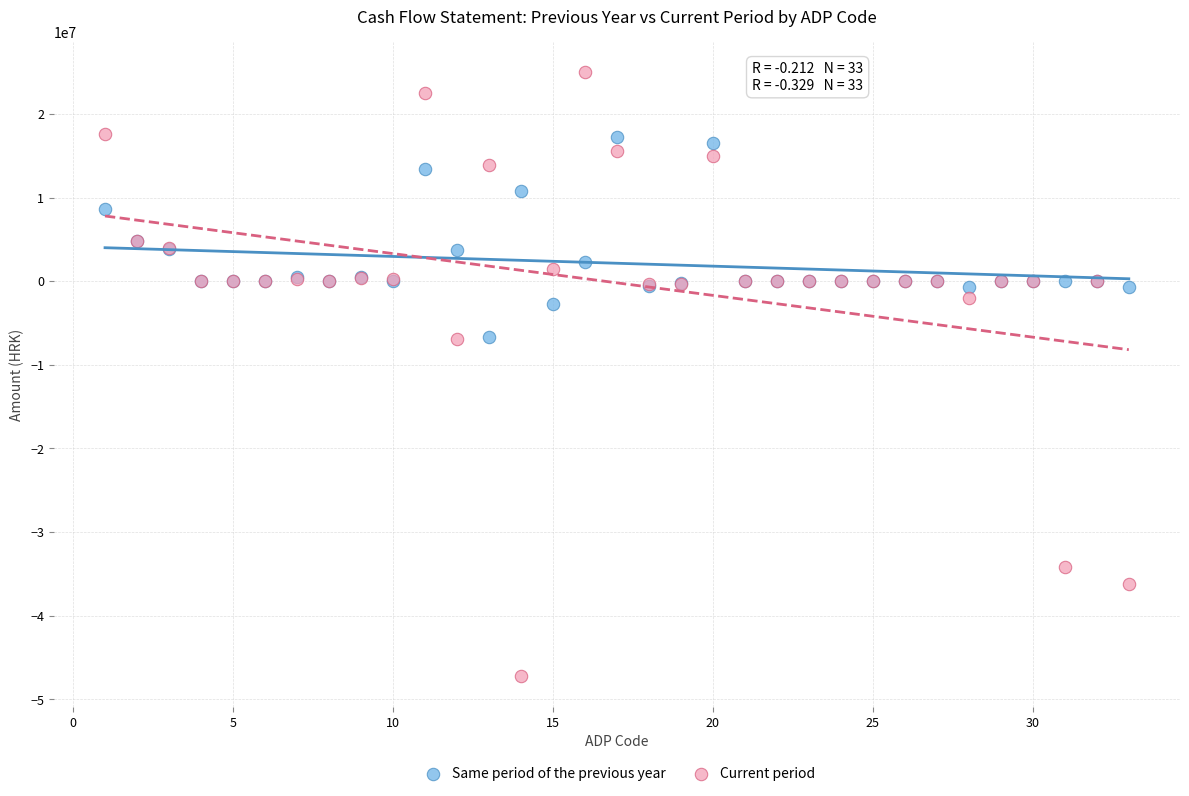

What is the X range (max minus min) for the scatter plot?

32